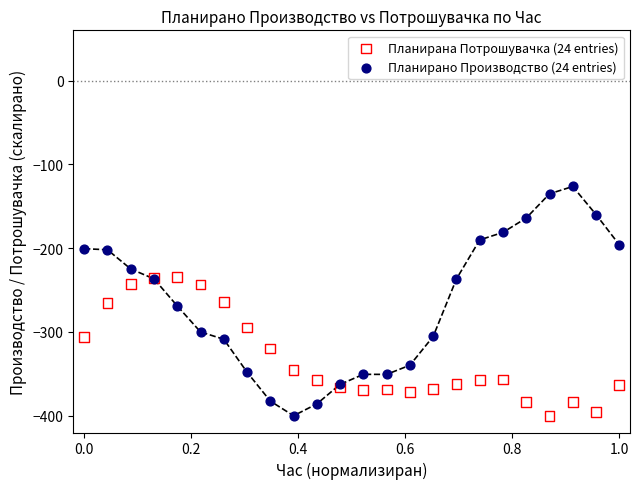

Which series has the widest spread of Y values?

Планирано Производство (24 entries)